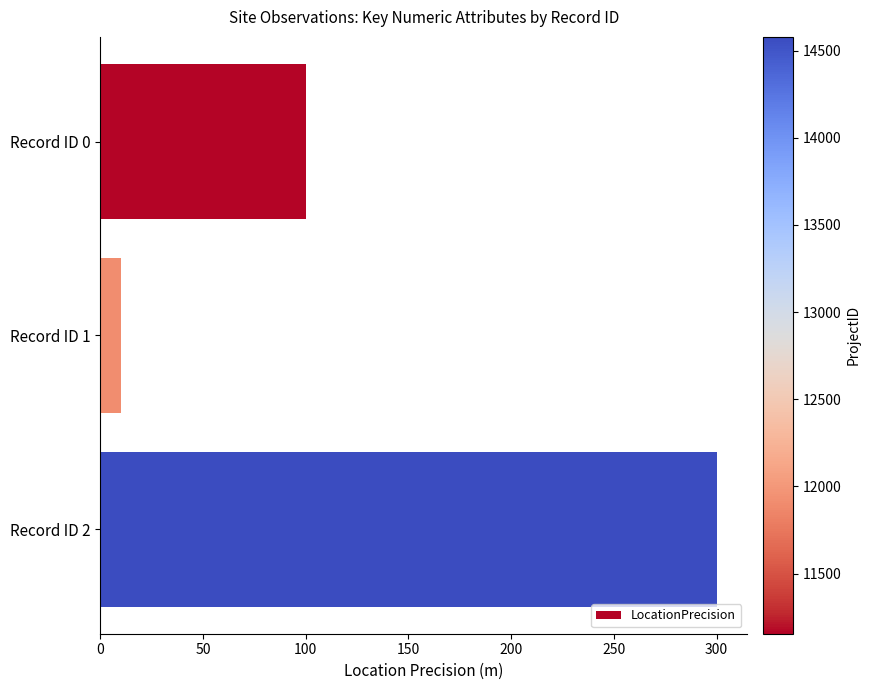

How many data points are less than 100?

1